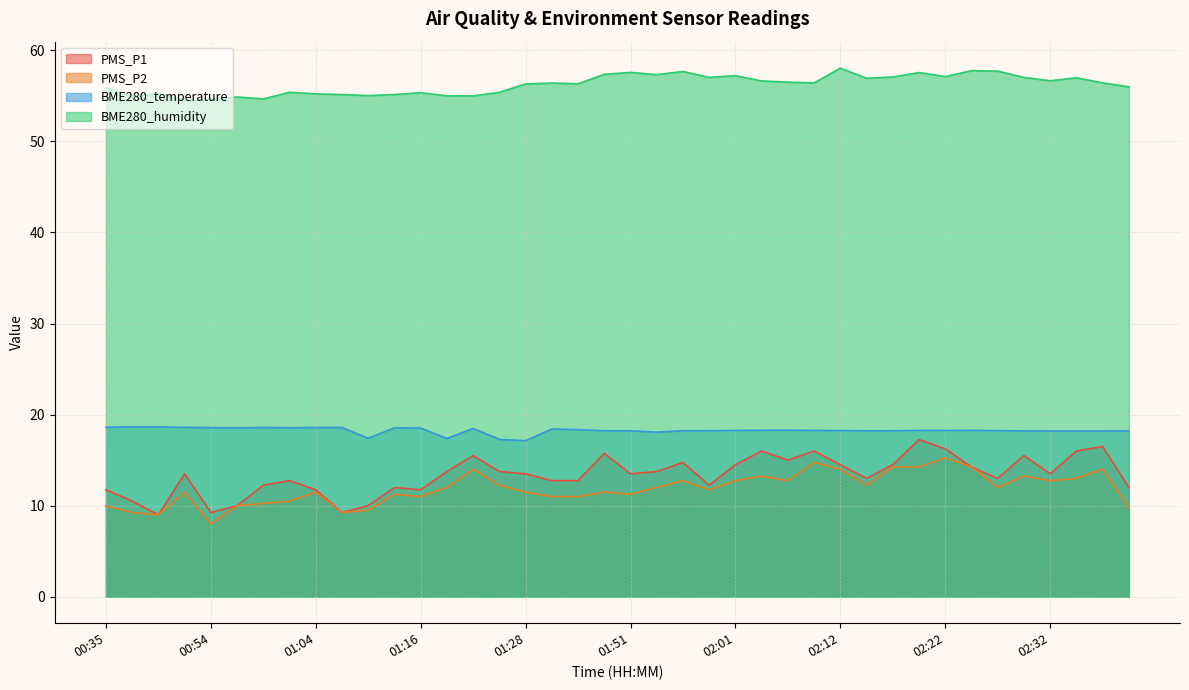

Where is the first local minimum for PMS_P2?

00:48